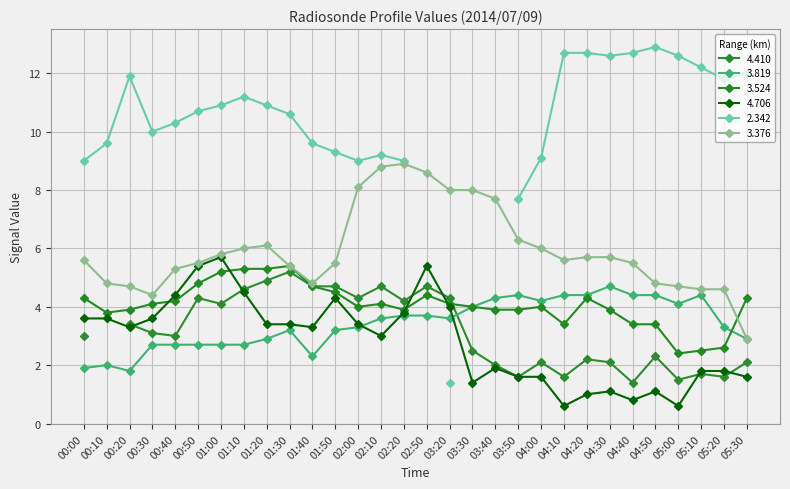

What is the highest value of the   4.706 series?

5.7